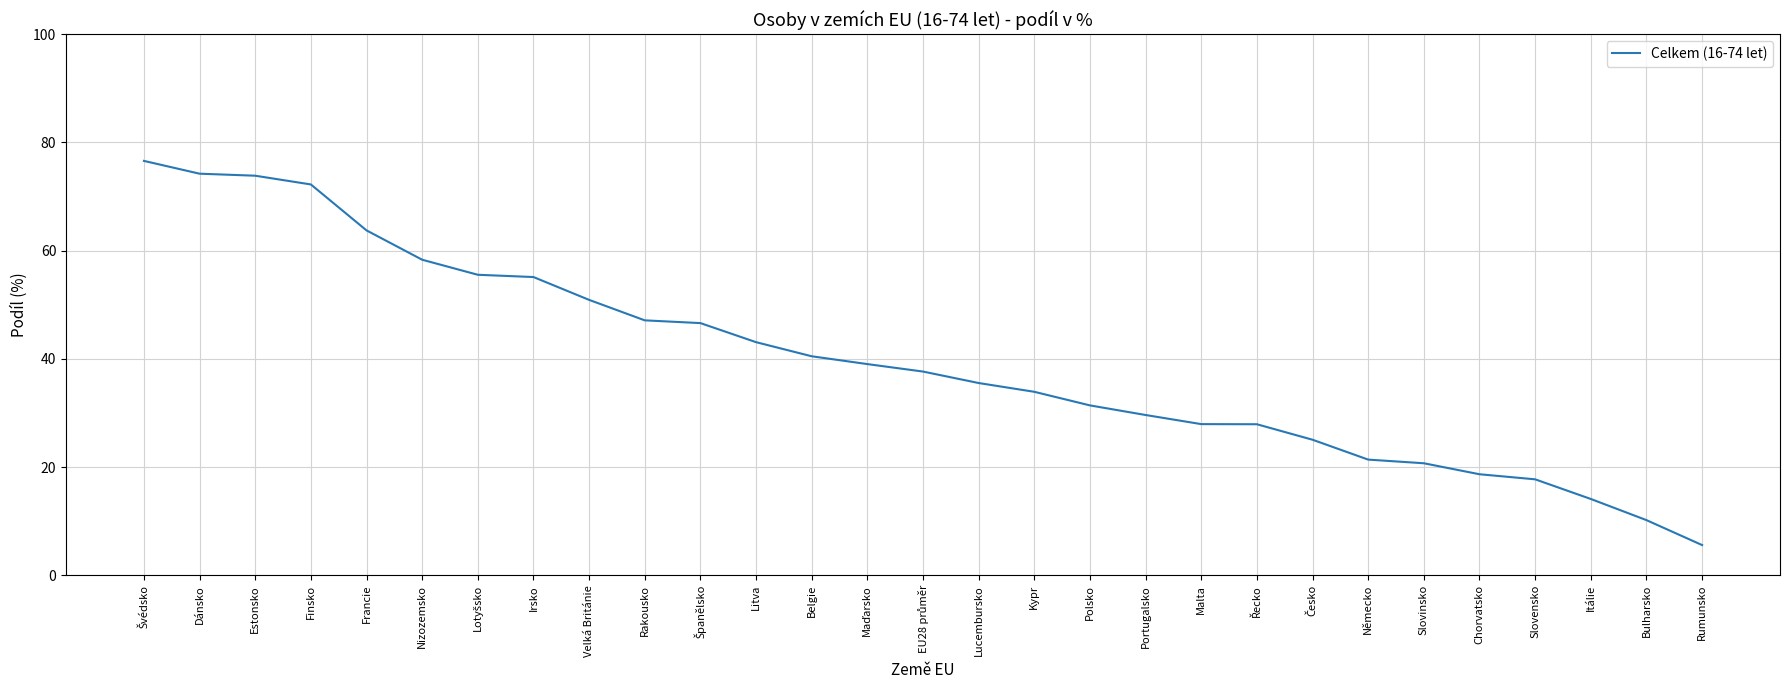

True or false: the data shows 62.3 at Rakousko.

False